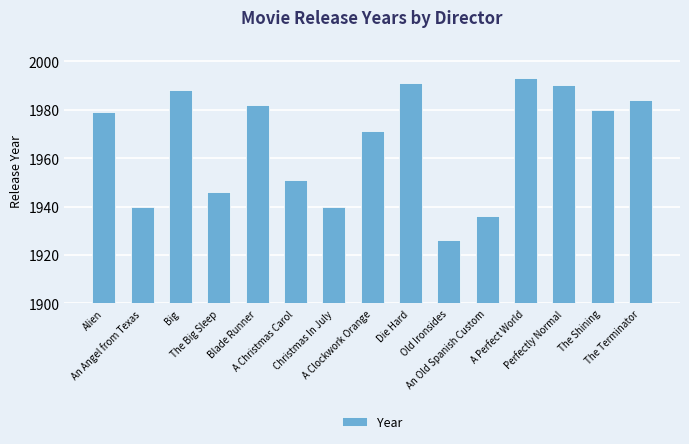

How many categories are shown in the chart?

15